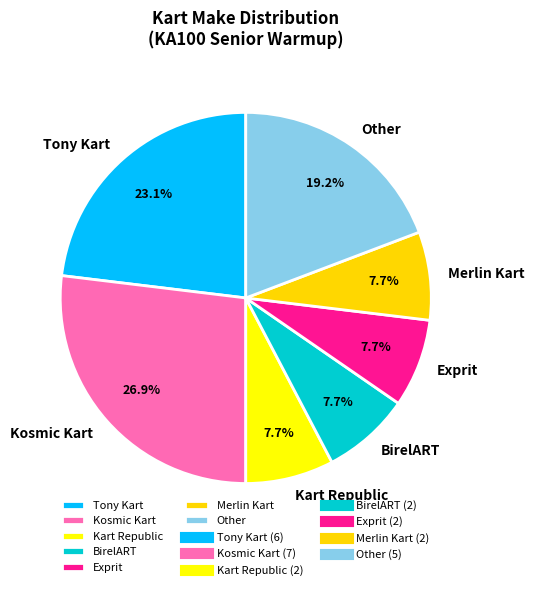

To the nearest percent, what portion does Tony Kart represent?

23%